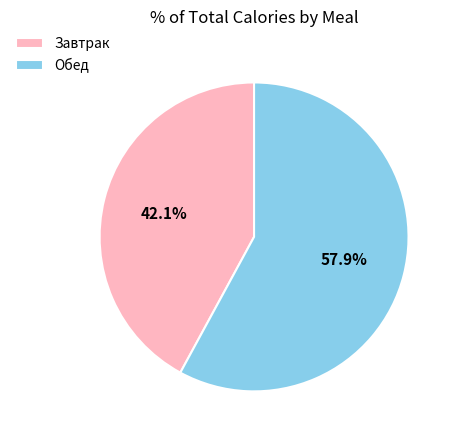

Rank the categories by value from lowest to highest.

Завтрак, Обед